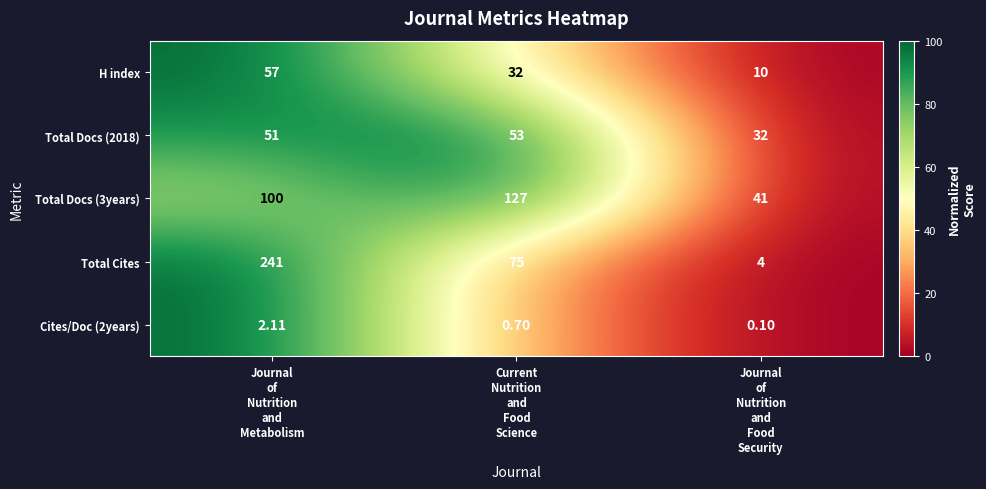

What is the total value across all series at Journal
of
Nutrition
and
Metabolism?

451.1